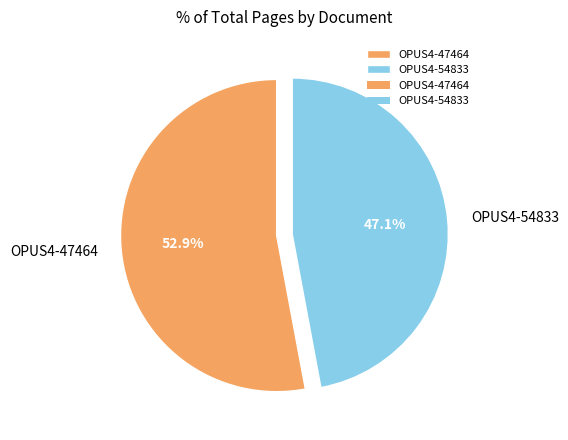

Is it true that OPUS4-47464 is 53% of the pie?

True